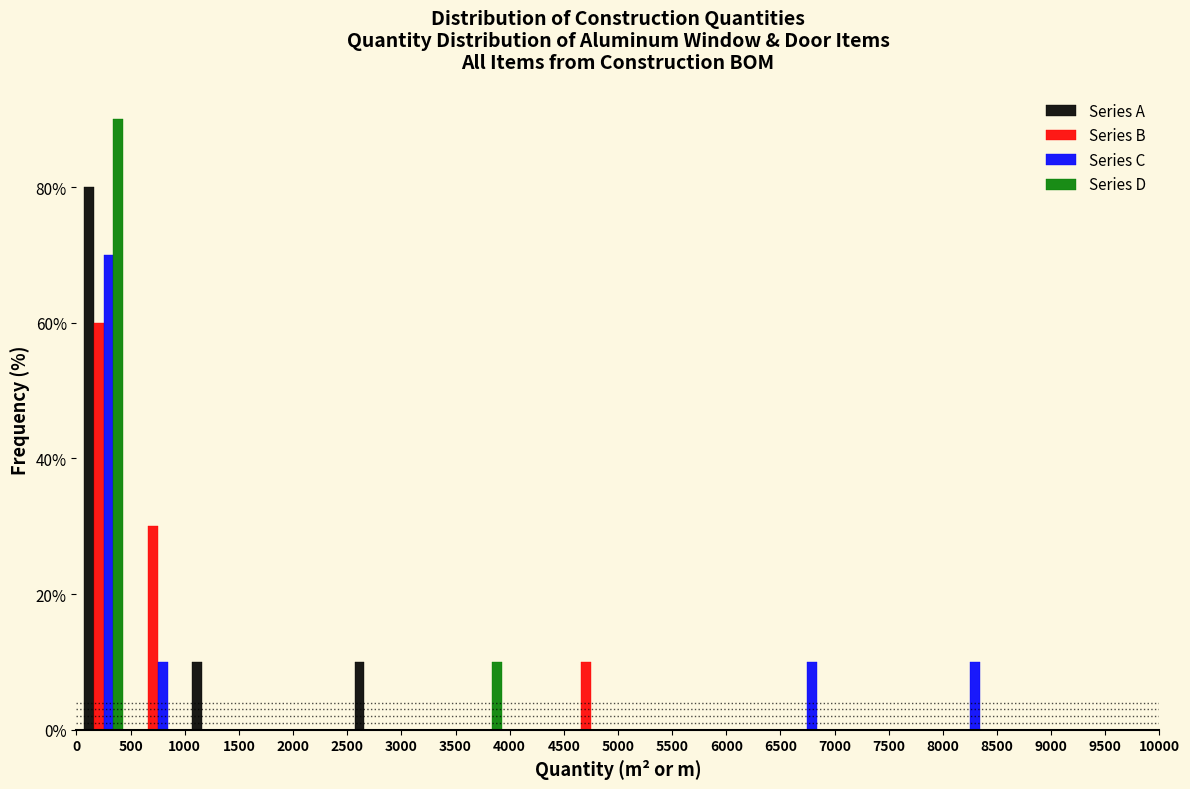

Reading left to right, transcribe this chart: for each range on the x-axis, give the height of each series' bar. The values are not printed on the chart, so give them approximately, as read against the axis.

0 to 500: Series A=80	Series B=60	Series C=70	Series D=90
500 to 1000: Series A=0	Series B=30	Series C=10	Series D=0
1000 to 1500: Series A=10	Series B=0	Series C=0	Series D=0
1500 to 2000: Series A=0	Series B=0	Series C=0	Series D=0
2000 to 2500: Series A=0	Series B=0	Series C=0	Series D=0
2500 to 3000: Series A=10	Series B=0	Series C=0	Series D=0
3000 to 3500: Series A=0	Series B=0	Series C=0	Series D=0
3500 to 4000: Series A=0	Series B=0	Series C=0	Series D=10
4000 to 4500: Series A=0	Series B=0	Series C=0	Series D=0
4500 to 5000: Series A=0	Series B=10	Series C=0	Series D=0
5000 to 5500: Series A=0	Series B=0	Series C=0	Series D=0
5500 to 6000: Series A=0	Series B=0	Series C=0	Series D=0
6000 to 6500: Series A=0	Series B=0	Series C=0	Series D=0
6500 to 7000: Series A=0	Series B=0	Series C=10	Series D=0
7000 to 7500: Series A=0	Series B=0	Series C=0	Series D=0
7500 to 8000: Series A=0	Series B=0	Series C=0	Series D=0
8000 to 8500: Series A=0	Series B=0	Series C=10	Series D=0
8500 to 9000: Series A=0	Series B=0	Series C=0	Series D=0
9000 to 9500: Series A=0	Series B=0	Series C=0	Series D=0
9500 to 10000: Series A=0	Series B=0	Series C=0	Series D=0